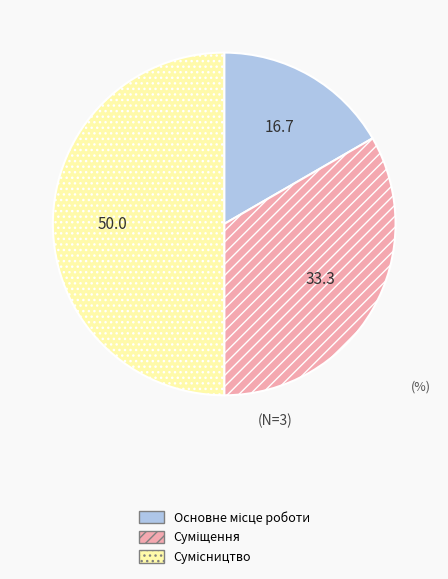

How many segments does this pie chart have?

3